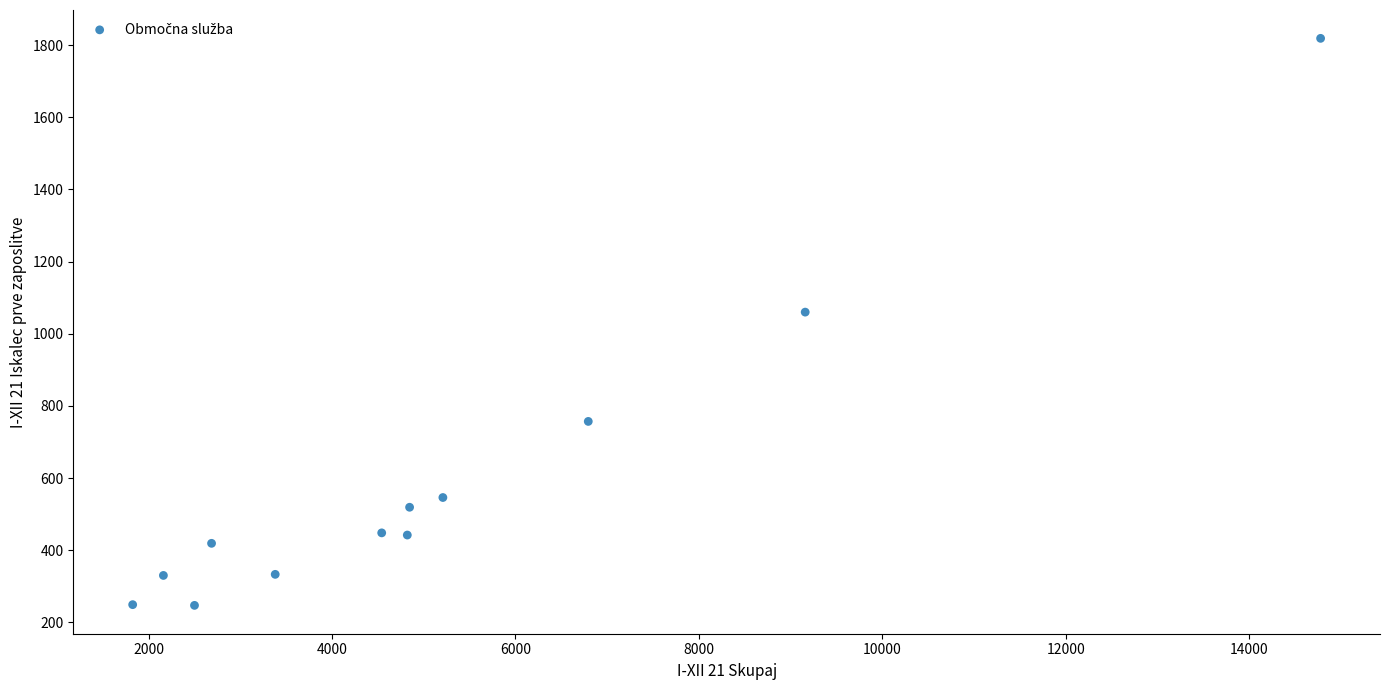

What Y value in the scatter plot is closest to 1033?

1060